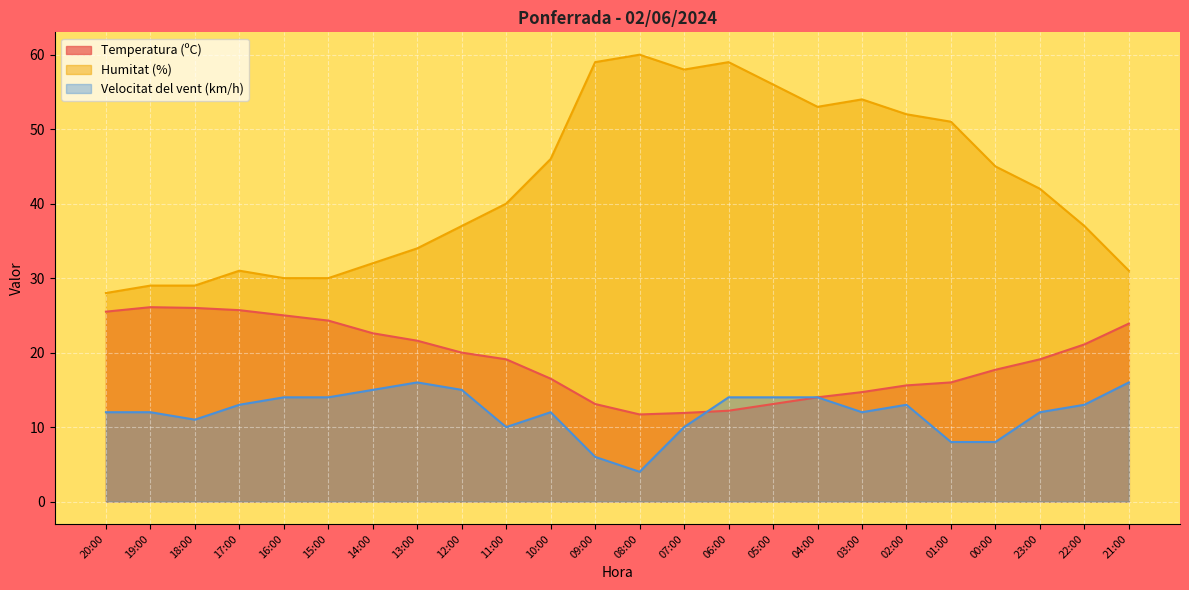

Is the value of Humitat (%) at 09:00 greater than the value of Velocitat del vent (km/h) at 08:00?

Yes